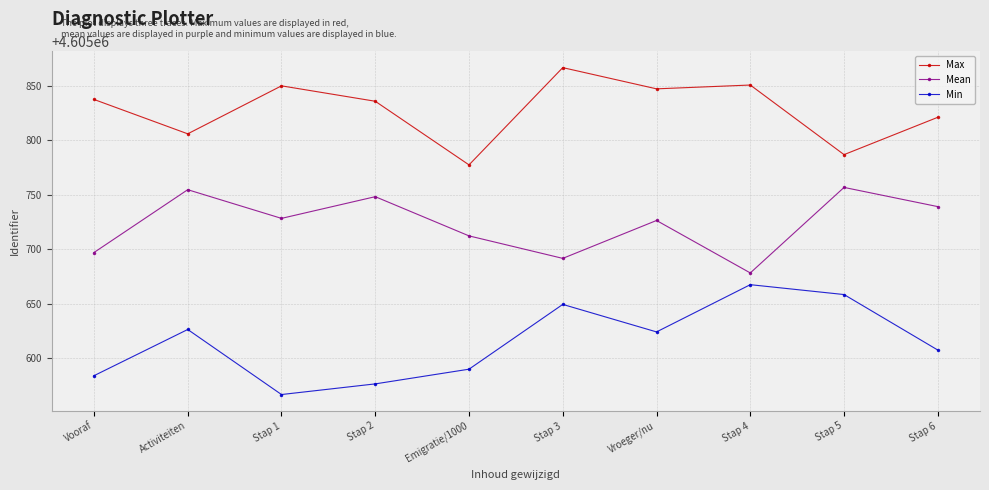

True or false: Min and Mean intersect in this chart.

False